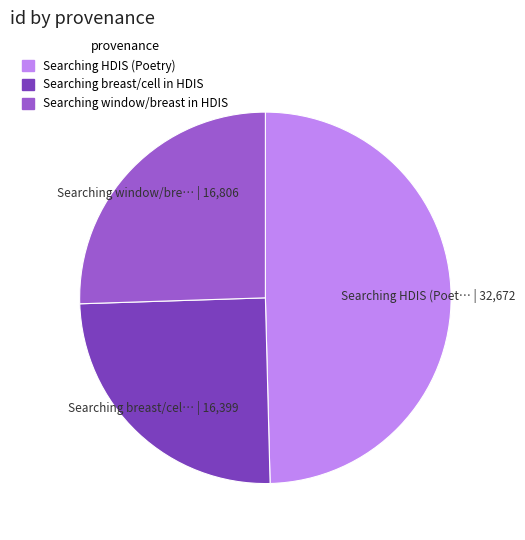

Does any single category account for the majority?

No